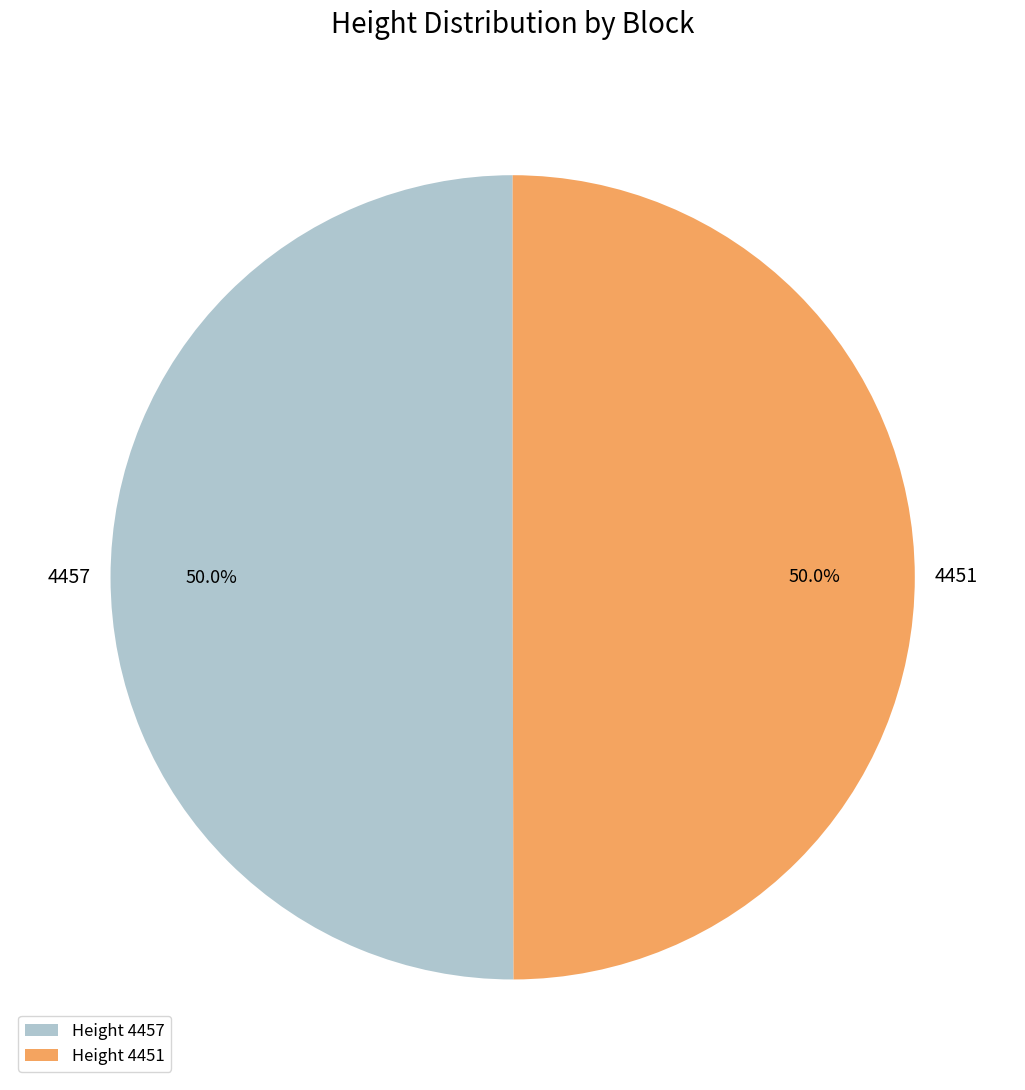

What is the ratio of the value at Height 4457 to the value at Height 4451?

1.0